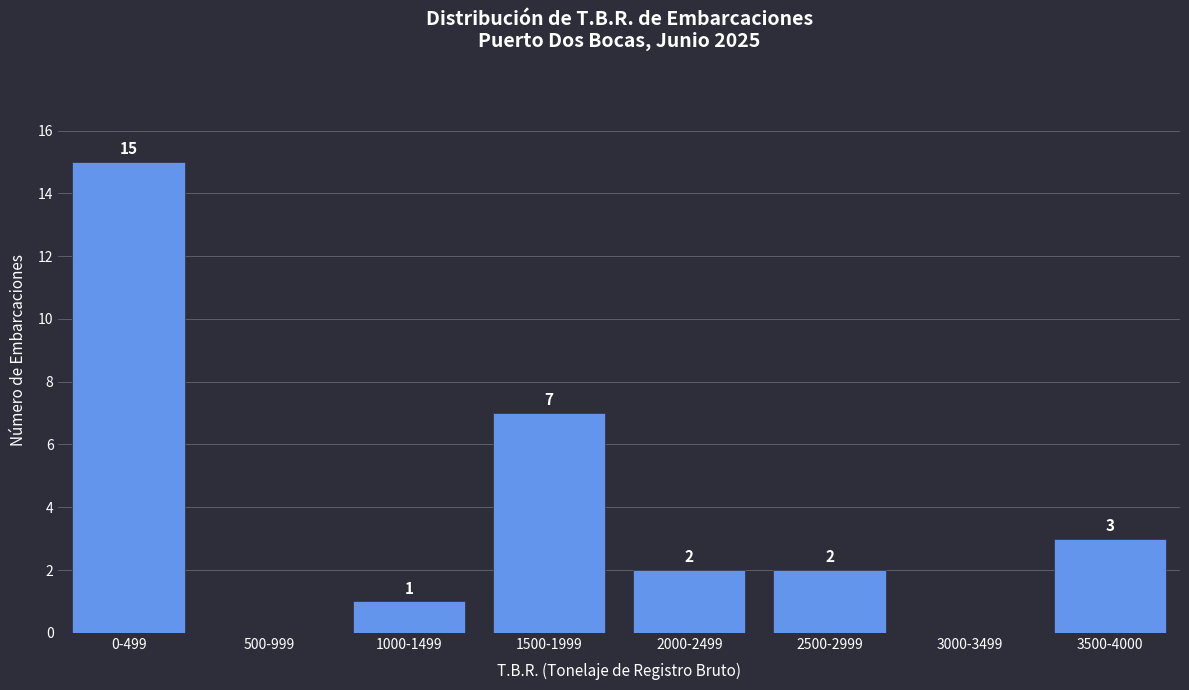

Reading left to right, list all the values displayed in this chart.

0-499=15	500-999=0	1000-1499=1	1500-1999=7	2000-2499=2	2500-2999=2	3000-3499=0	3500-4000=3